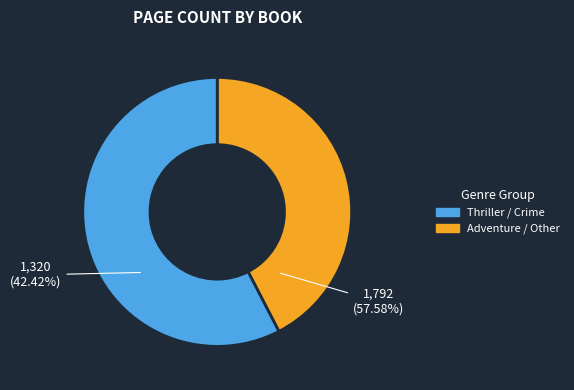

The Сушата slice represents 1% of the pie. True or false?

False